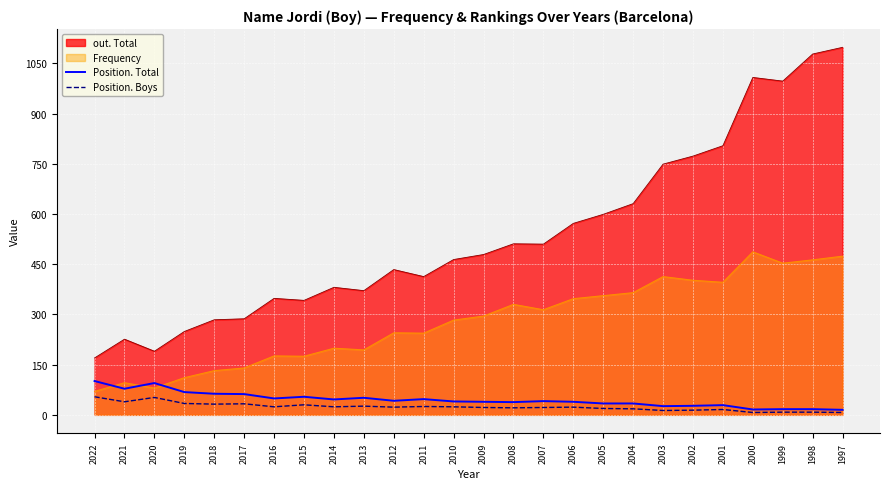

Which series changed the most between 2018 and 1997?

out. Total